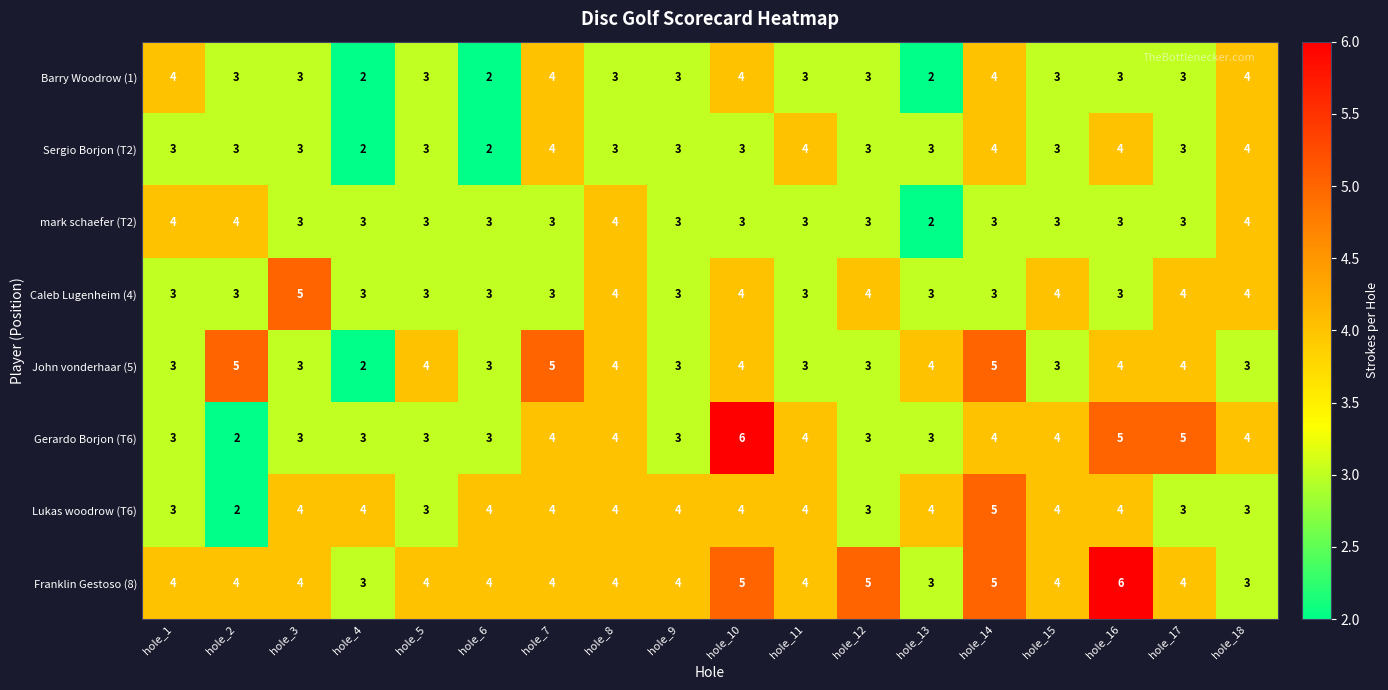

Read the Gerardo Borjon (T6) value at hole_9.

3